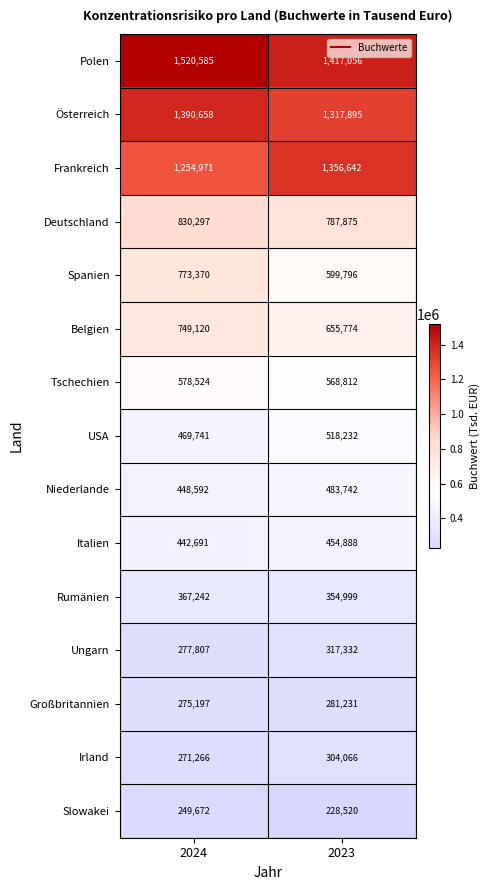

Between 2024 and 2023, which series saw the biggest shift?

Spanien